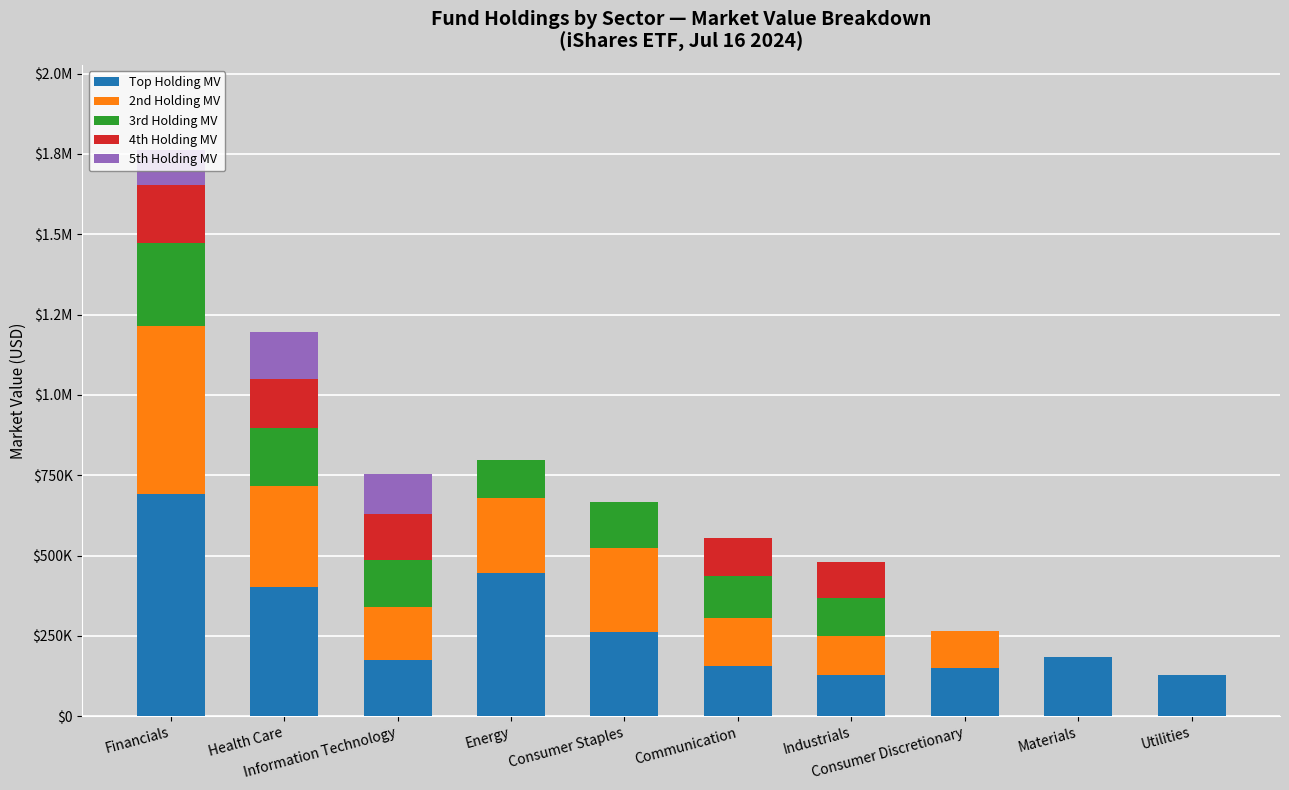

The Top Holding MV series shows 148444.8 at Consumer Discretionary. True or false?

True